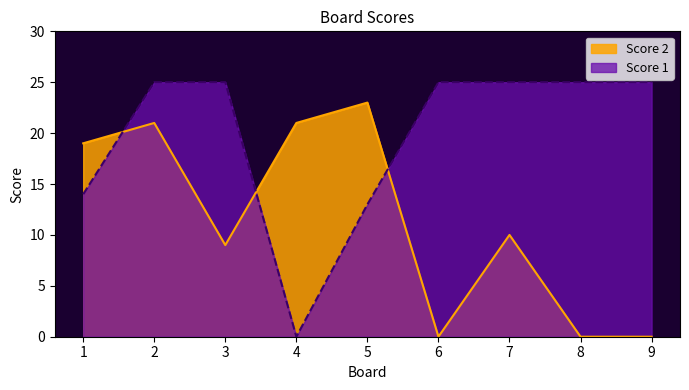

Is it true that Score 1 equals 25 at 7?

True